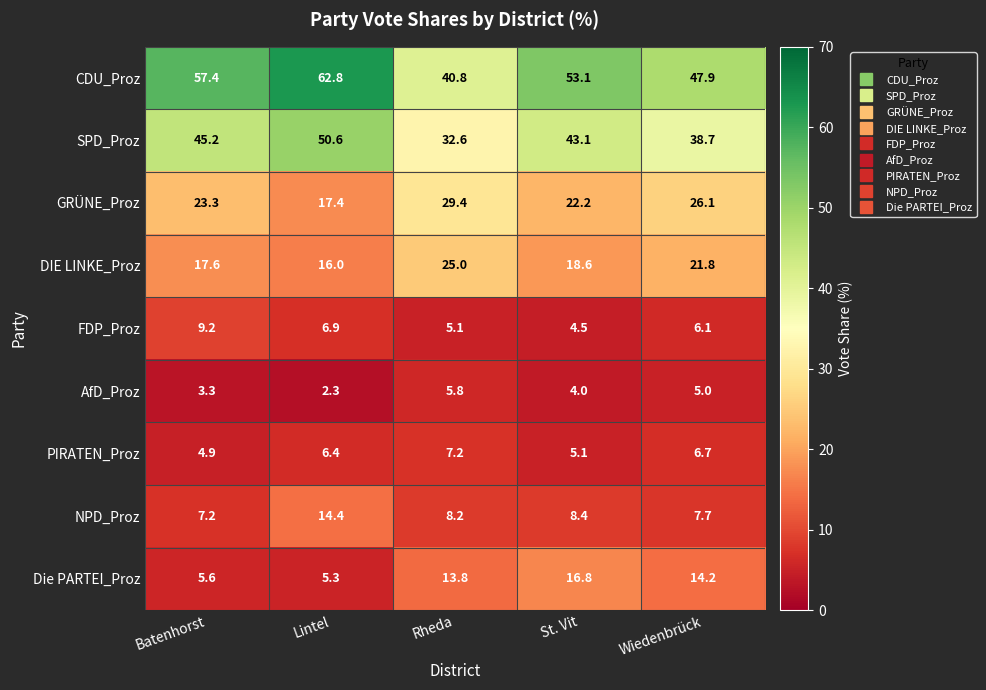

Rank the series at Wiedenbrück from lowest to highest value.

AfD_Proz, FDP_Proz, PIRATEN_Proz, NPD_Proz, Die PARTEI_Proz, DIE LINKE_Proz, GRÜNE_Proz, SPD_Proz, CDU_Proz